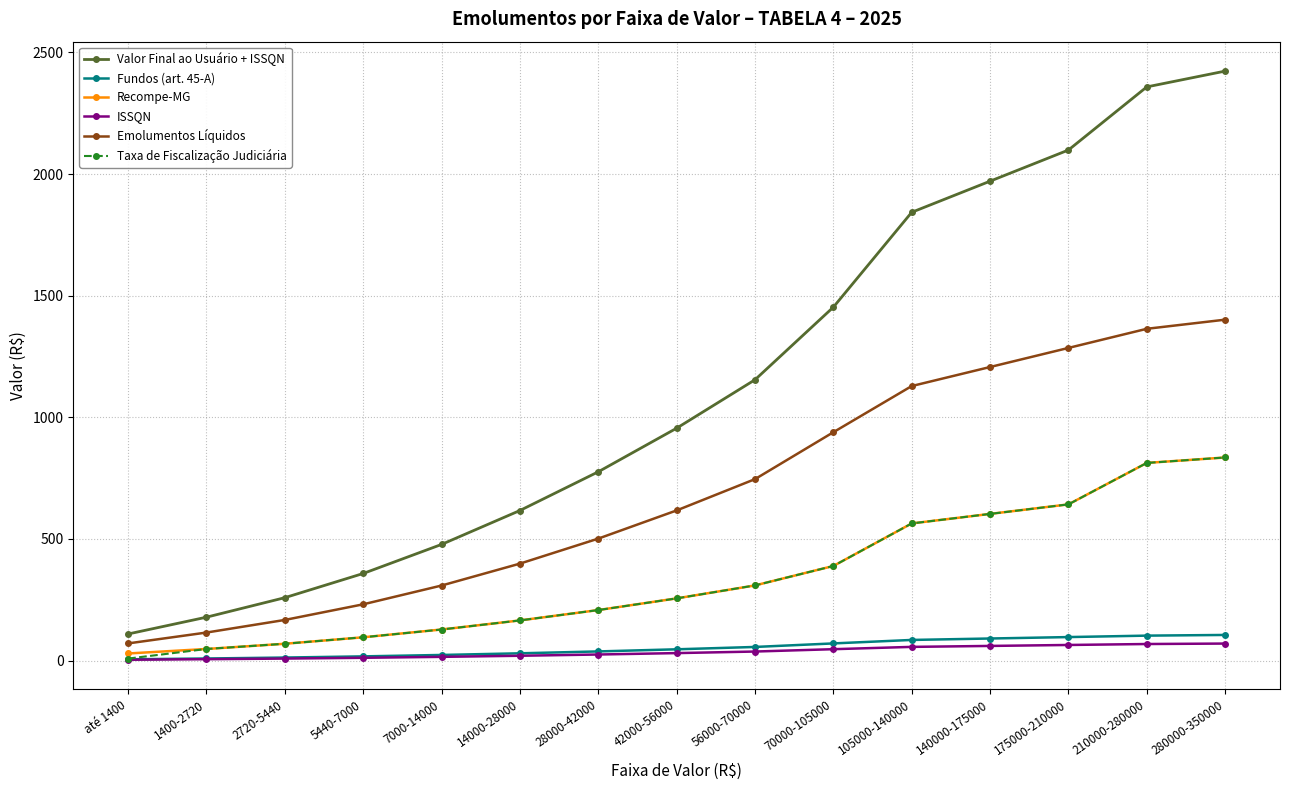

Between até 1400 and 140000-175000, which series saw the biggest shift?

Valor Final ao Usuário + ISSQN